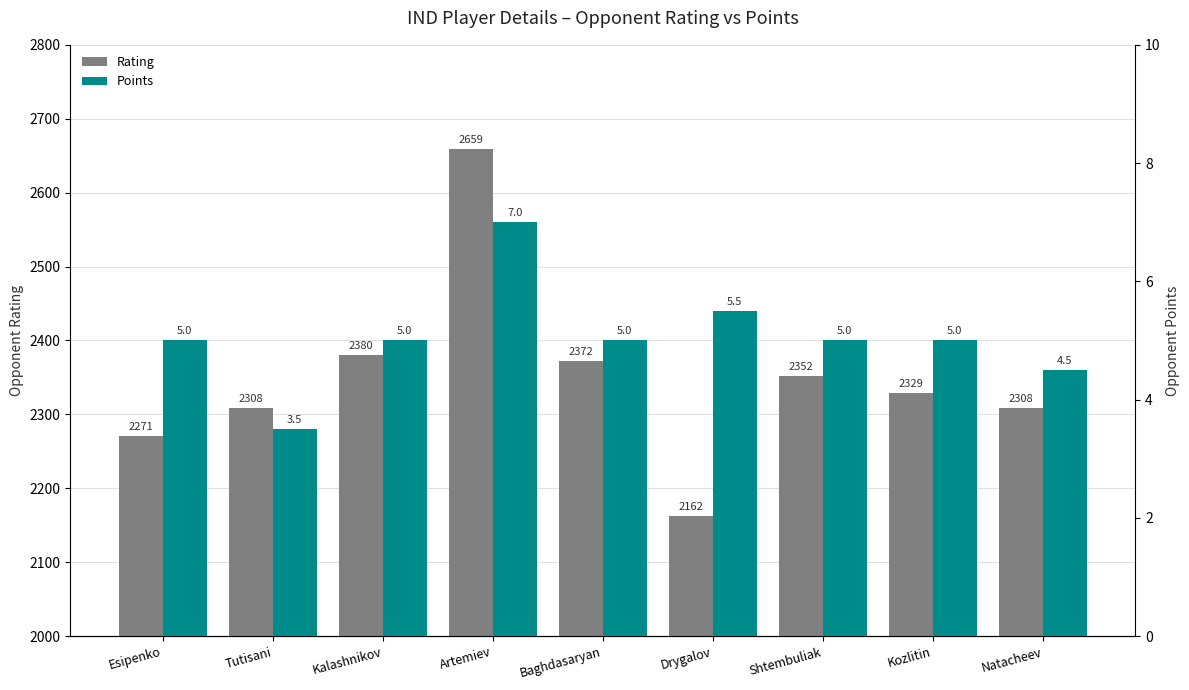

At how many categories does at least one series exceed 1158?

9